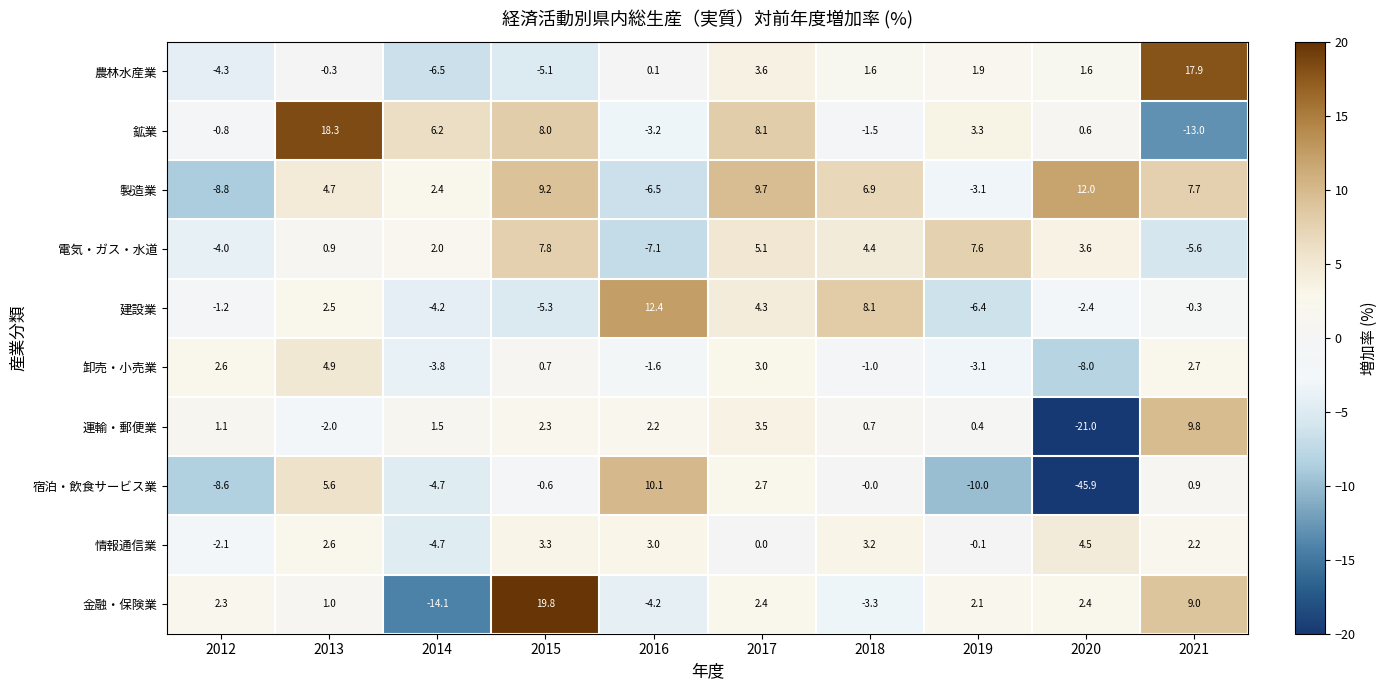

At which category is the sum across all series the highest?

2017